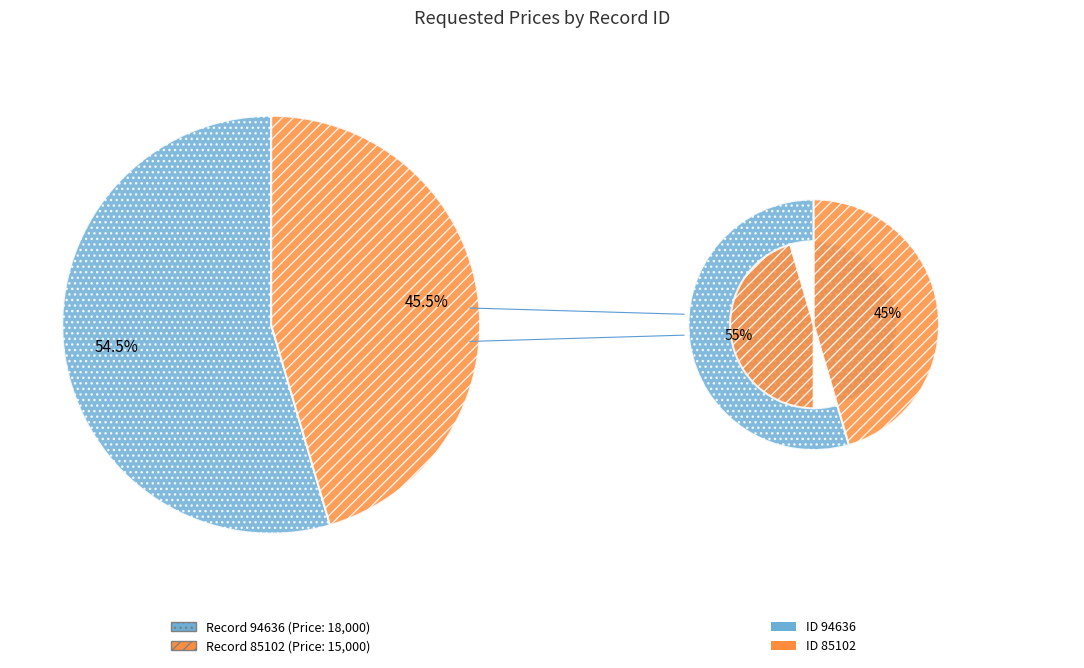

To the nearest percent, what is the average slice percentage?

50%